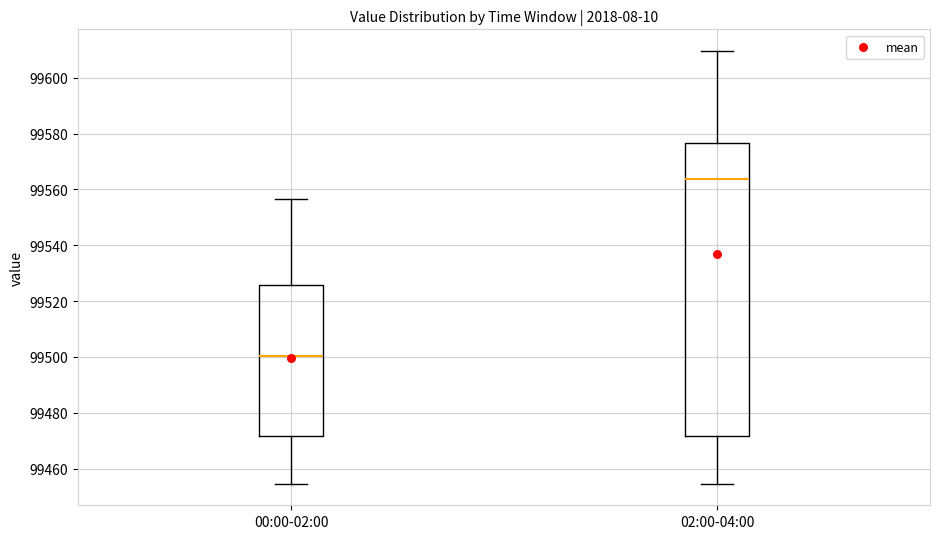

Reading left to right, transcribe this box plot: for each box, give where its median line is, the range the box spans, and where its two whiskers end, as read against the y-axis. The values are not printed on the chart, so give them approximately, as read against the axis.

00:00-02:00: median 99500, box 99472 to 99526, whiskers 99454 to 99556
02:00-04:00: median 99564, box 99472 to 99576, whiskers 99454 to 99610